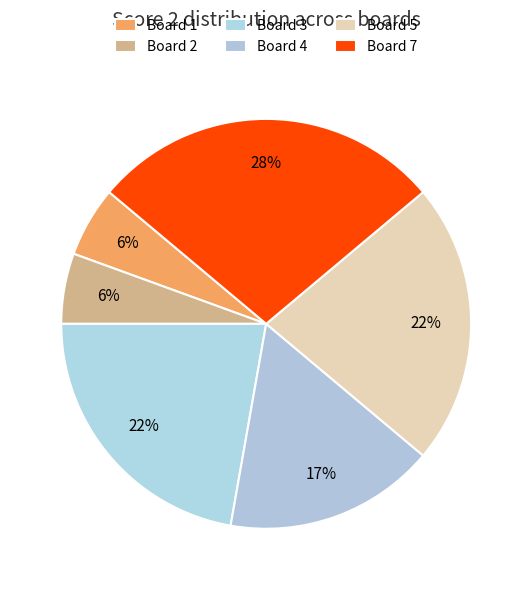

Count the number of slices in the pie.

6